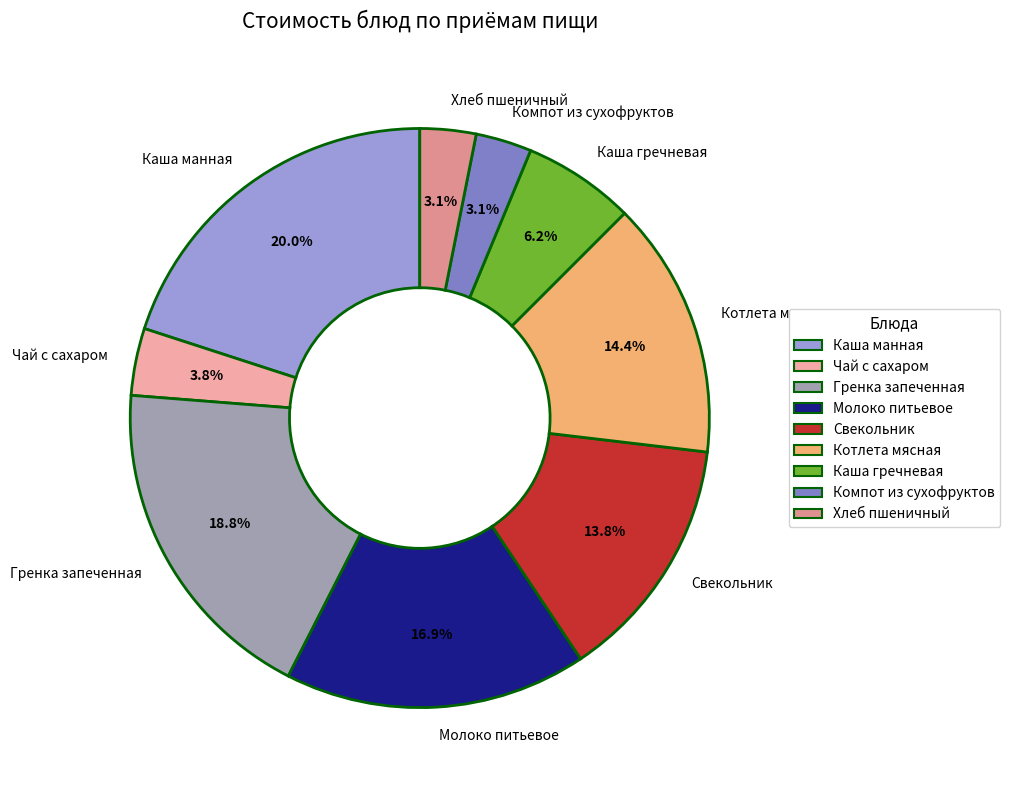

To the nearest percent, what is the difference between the largest and smallest slice percentages?

17%